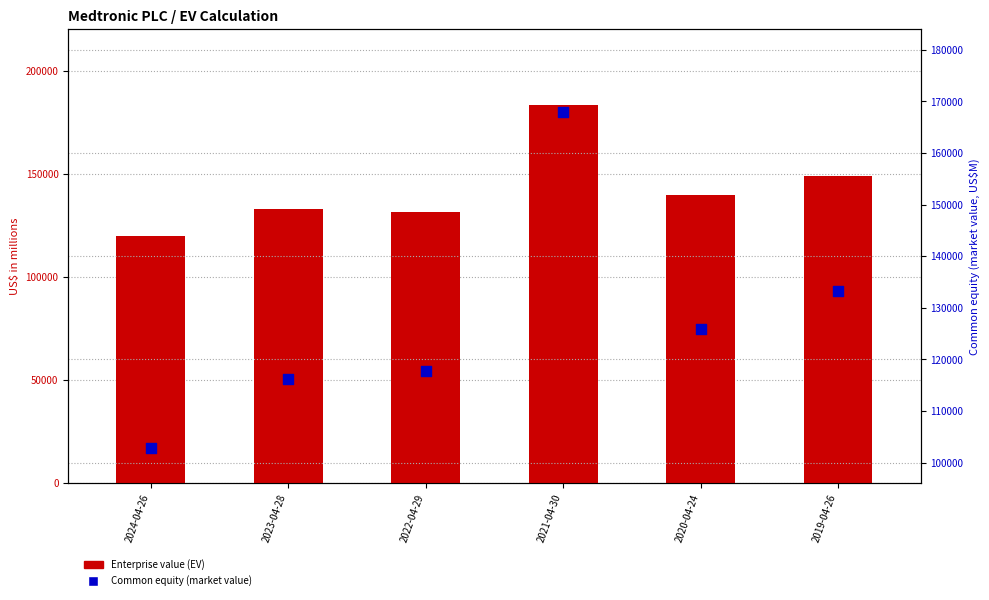

Is the value of Enterprise value (EV) at 2022-04-29 greater than the value of Common equity (market value) at 2022-04-29?

Yes